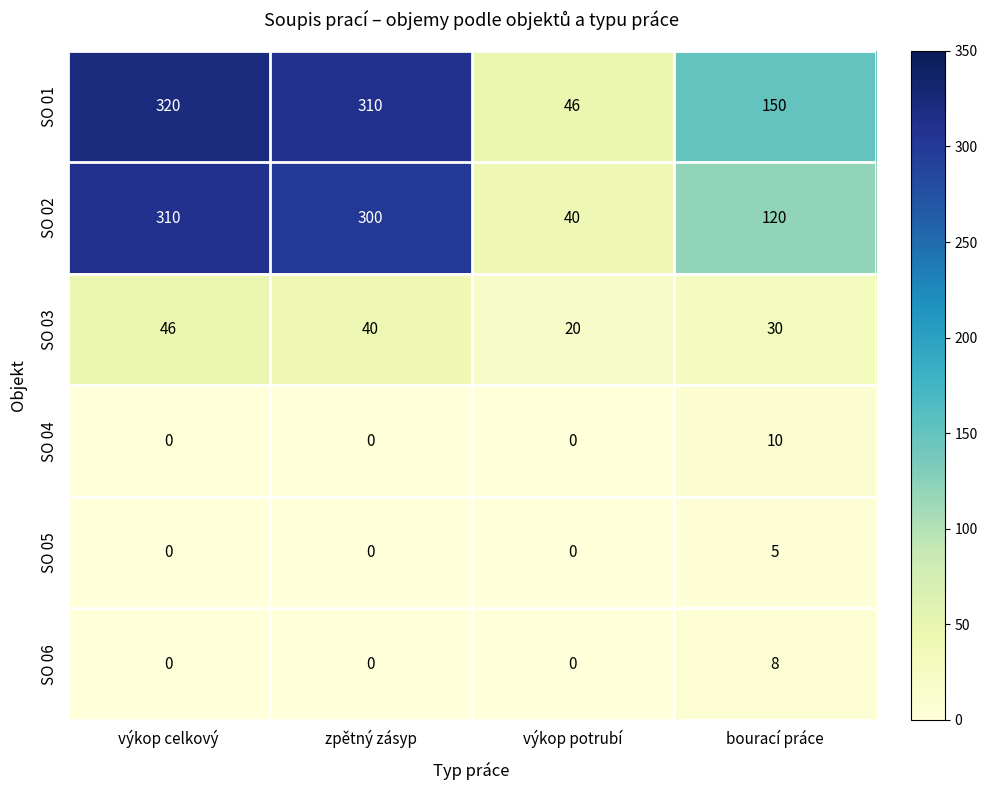

At how many categories does at least one series exceed 117?

3